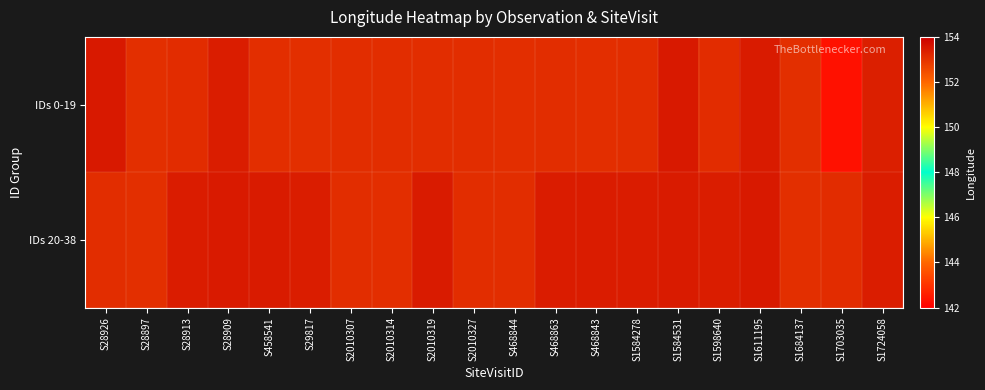

Reading left to right, extract all data points from this chart.

IDs 0-19: S28926=153.5	S28897=153.1	S28913=153.1	S28909=153.4	S458541=153.1	S29817=153.1	S2010307=153.1	S2010314=153.1	S2010319=153.1	S2010327=153.1	S468844=153.1	S468863=153.1	S468843=153.1	S1584278=153.1	S1584531=153.5	S1598640=153.1	S1611195=153.4	S1684137=153.1	S1703035=142.4	S1724058=153.4
IDs 20-38: S28926=153.1	S28897=153.1	S28913=153.4	S28909=153.5	S458541=153.4	S29817=153.4	S2010307=153.1	S2010314=153.1	S2010319=153.4	S2010327=153.1	S468844=153.1	S468863=153.4	S468843=153.4	S1584278=153.4	S1584531=153.4	S1598640=153.4	S1611195=153.5	S1684137=153.1	S1703035=153.1	S1724058=153.4